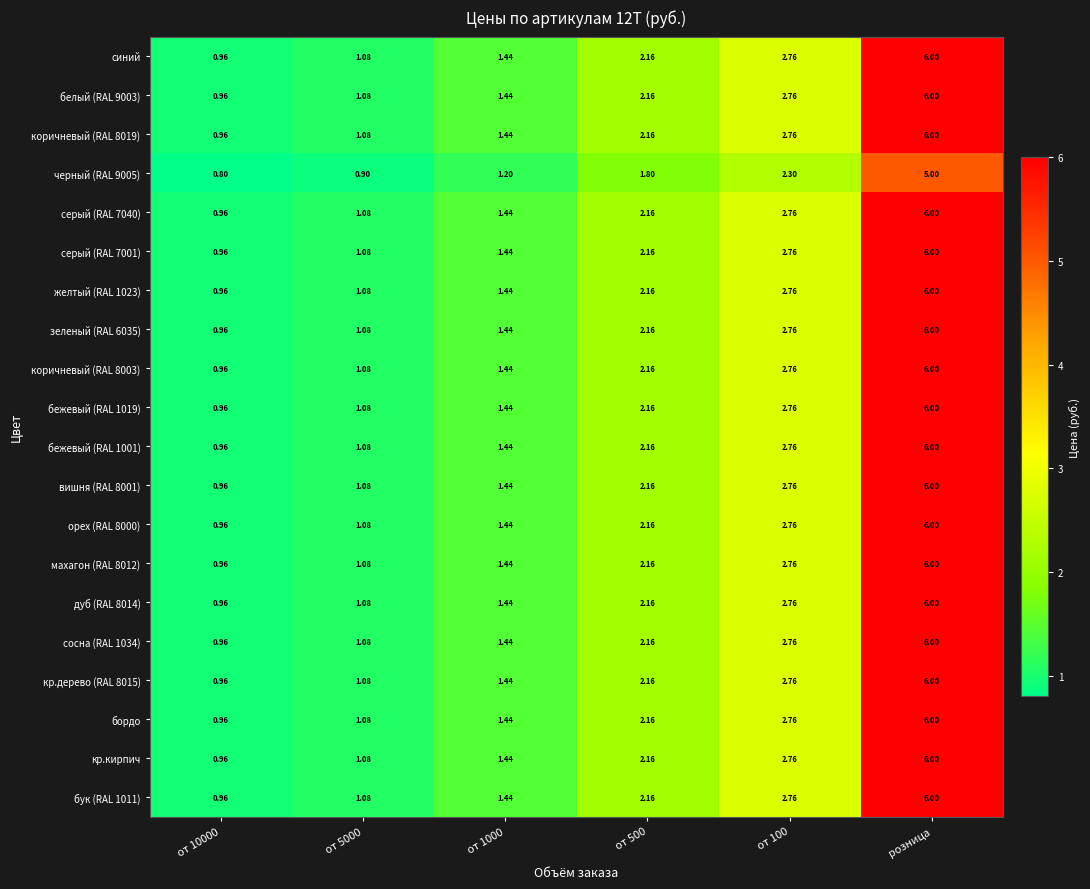

Is the value of синий at от 10000 greater than the value of бордо at от 100?

No